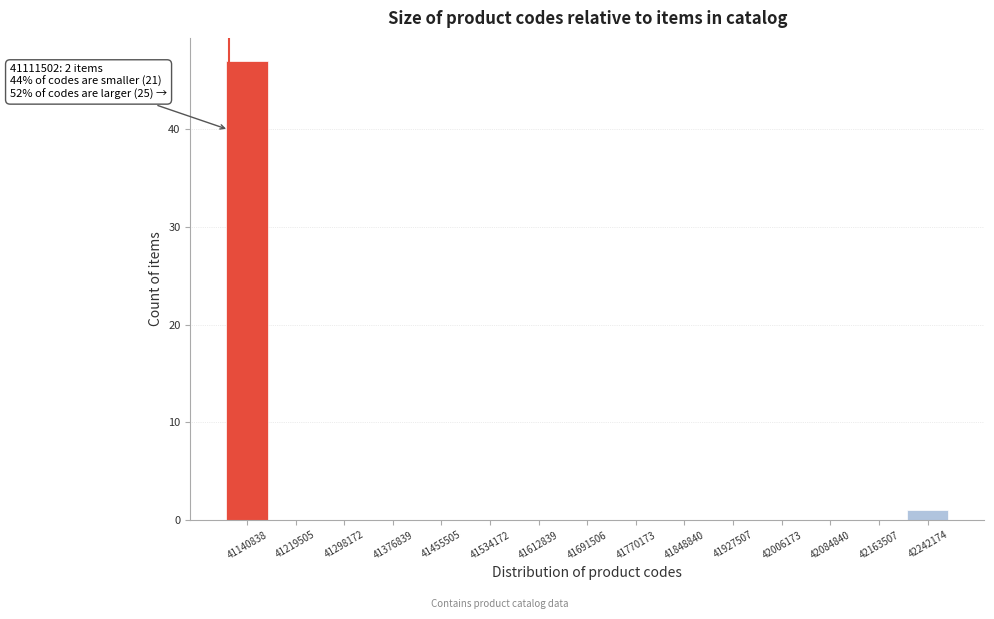

Which range on the x-axis has the tallest bar?

41100000 to 41180000